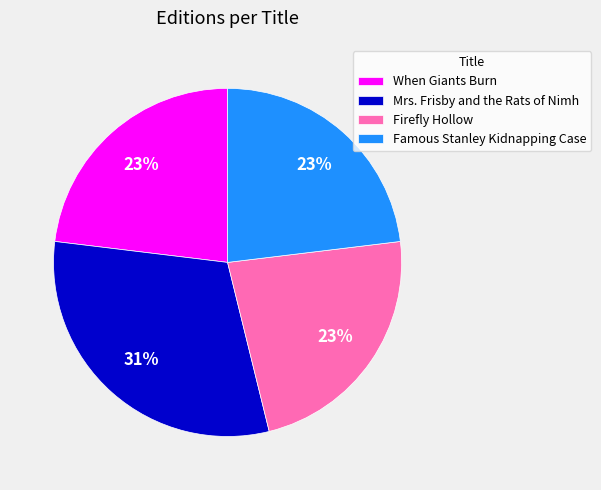

Between Mrs. Frisby and the Rats of Nimh and Famous Stanley Kidnapping Case, which is larger?

Mrs. Frisby and the Rats of Nimh